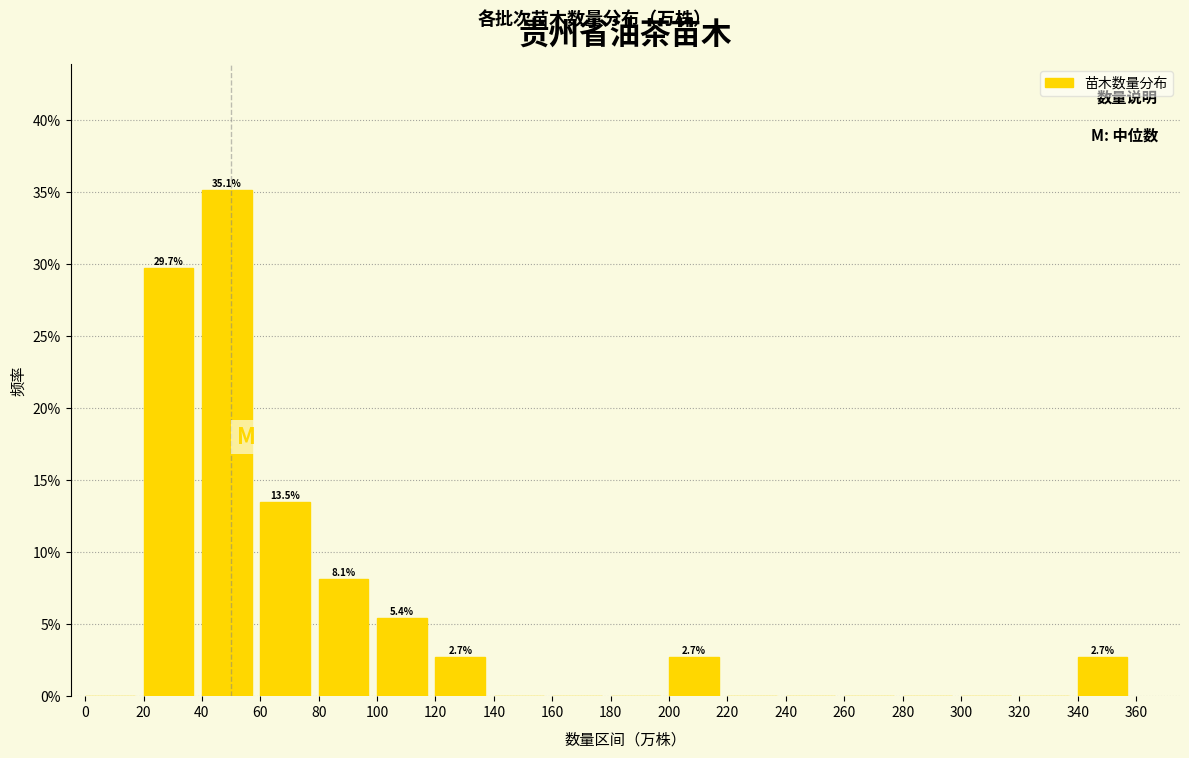

Over which range of the x-axis is the bar tallest?

40 to 60